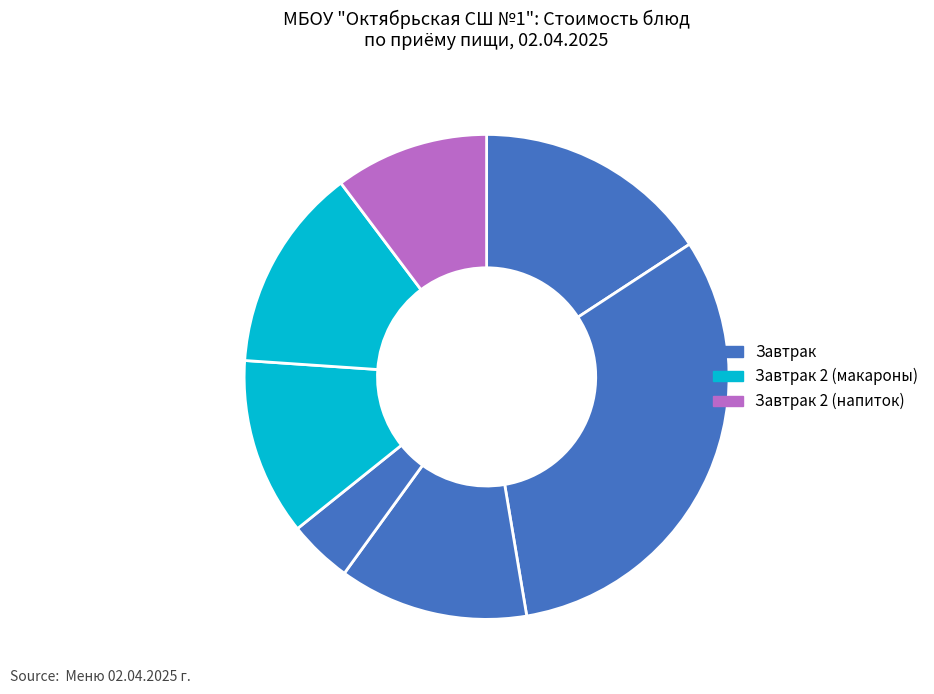

How many slices are in this pie chart?

7